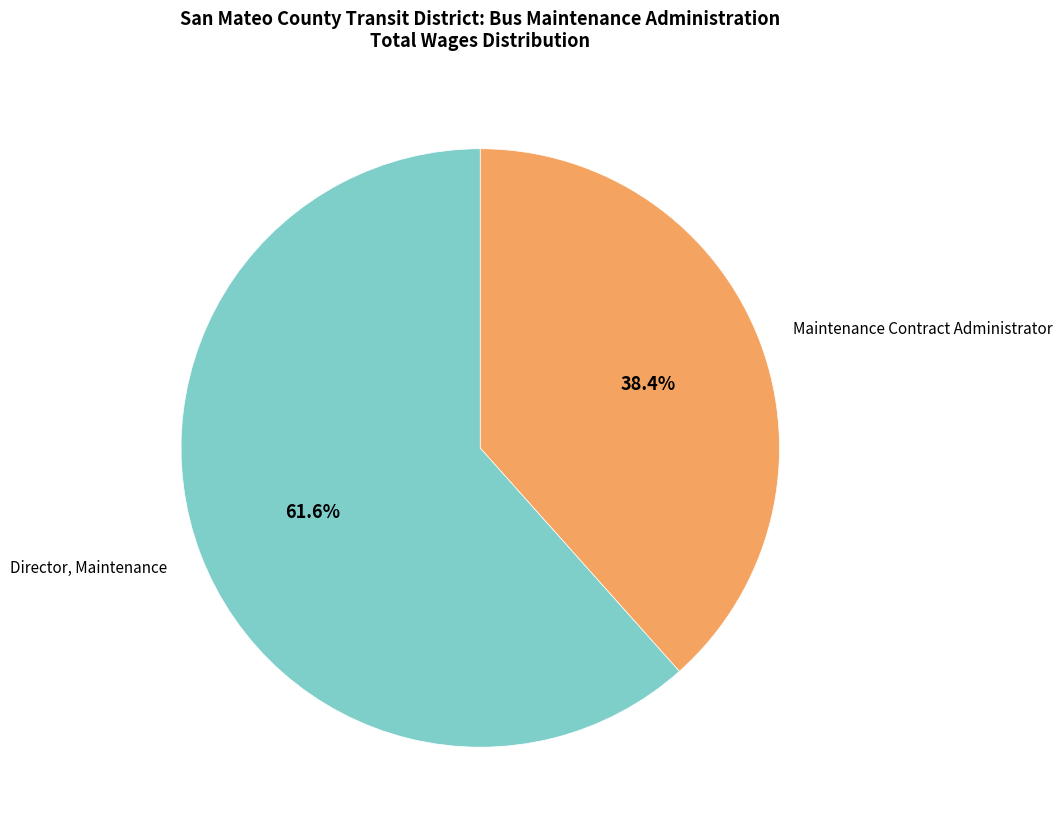

Rank the categories by value from lowest to highest.

Maintenance Contract Administrator, Director, Maintenance